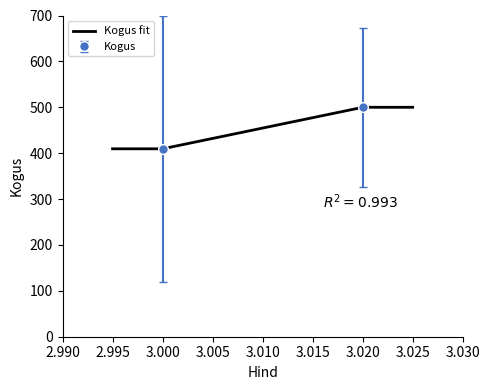

How many lines are shown in the chart?

1